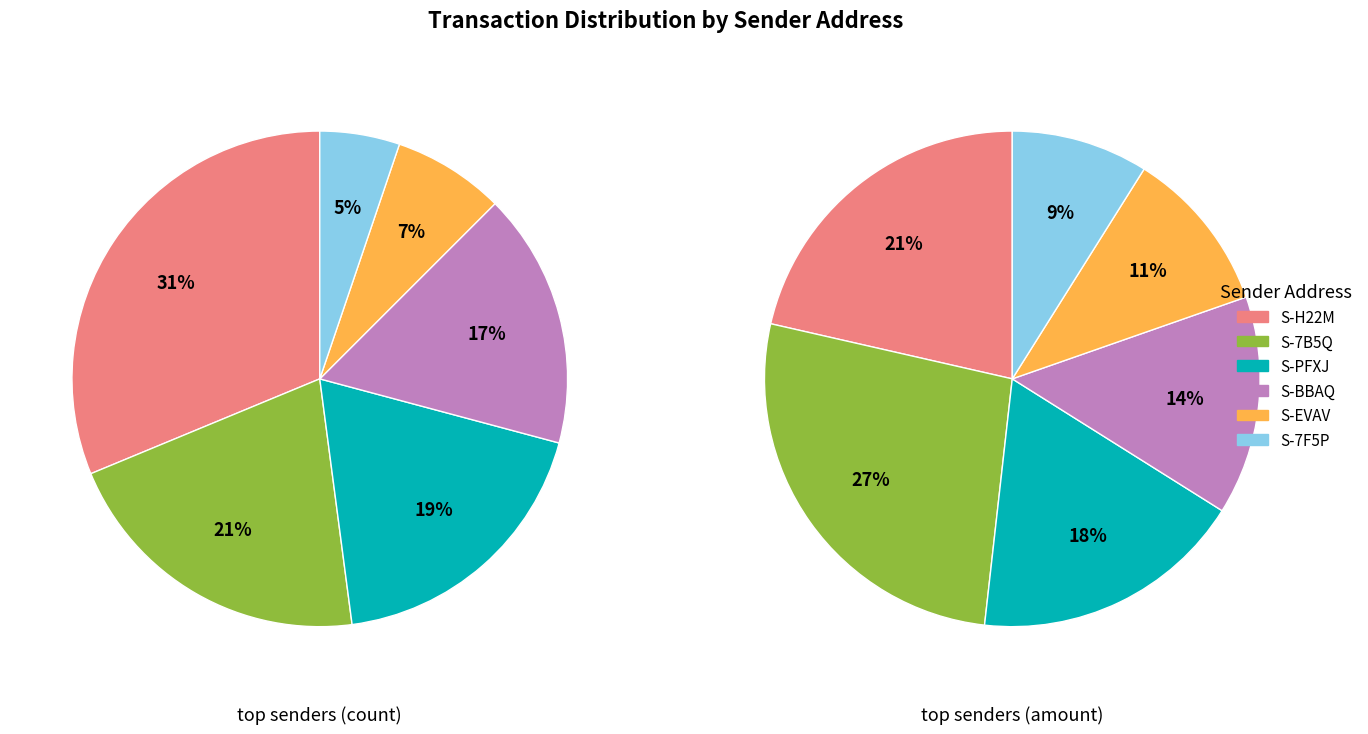

Is it true that S-BBAQ-GF7D-Z6LX-3U7B6 is 31% of the pie?

False